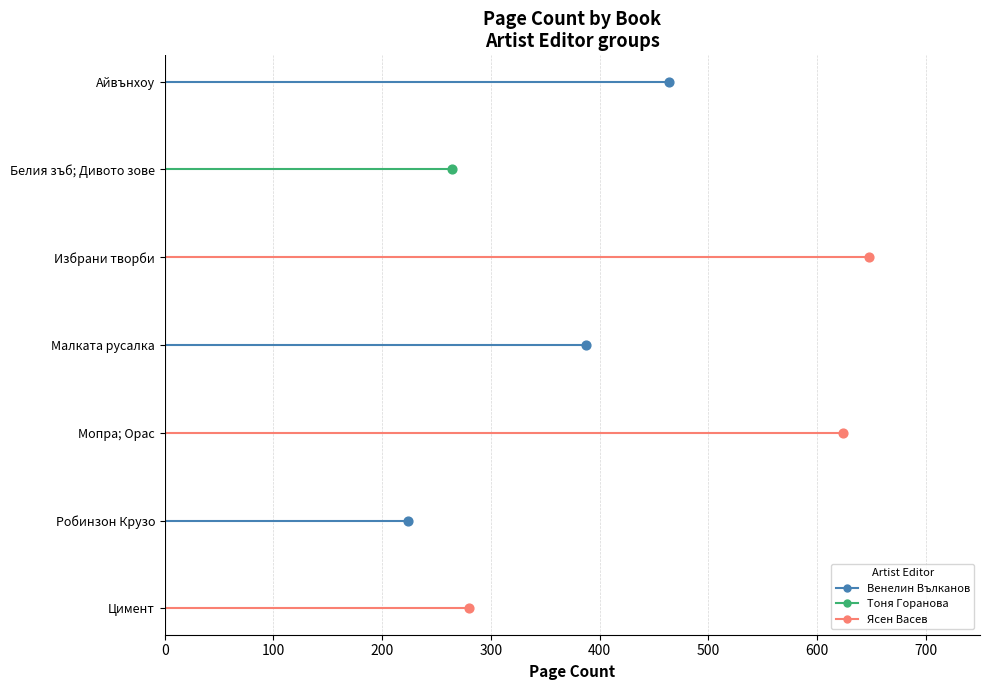

Is the value of Венелин Вълканов at 0 greater than the value of Тоня Горанова at 0?

No